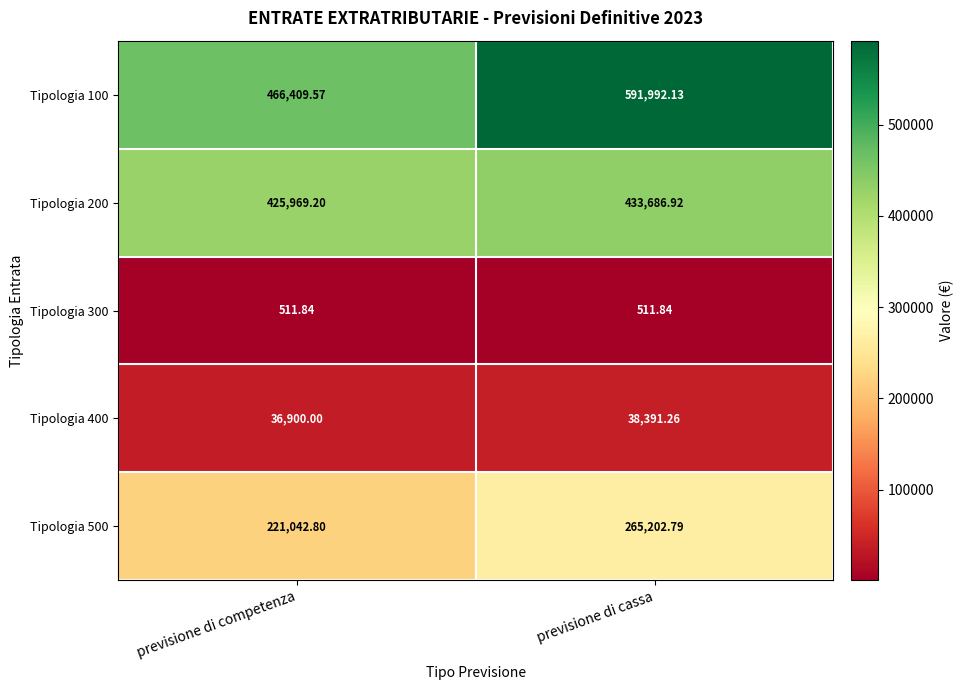

Is the value of Tipologia 100 at previsione di competenza greater than the value of Tipologia 500 at previsione di cassa?

Yes